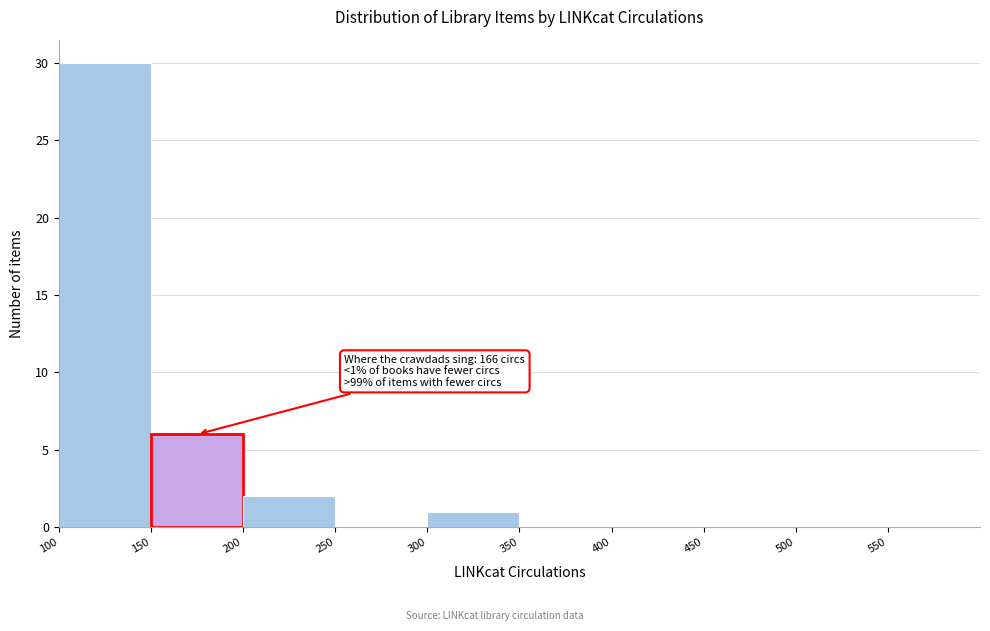

Over which range of the x-axis is the bar tallest?

100 to 150